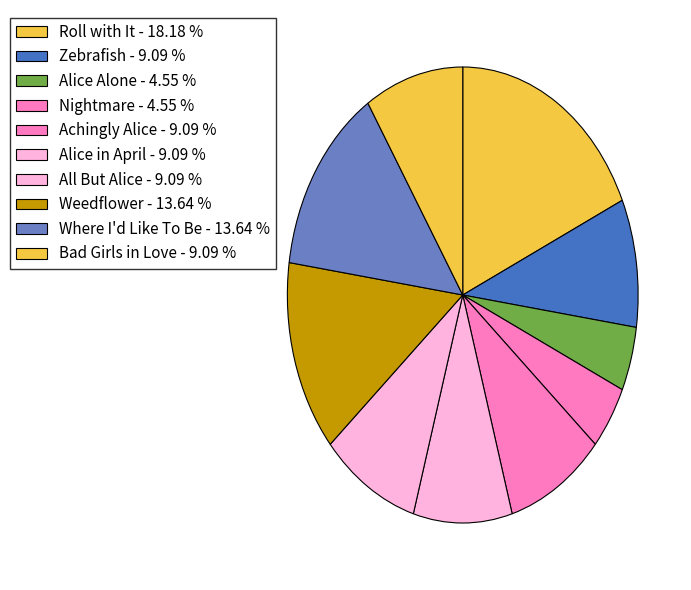

Count the number of slices in the pie.

10